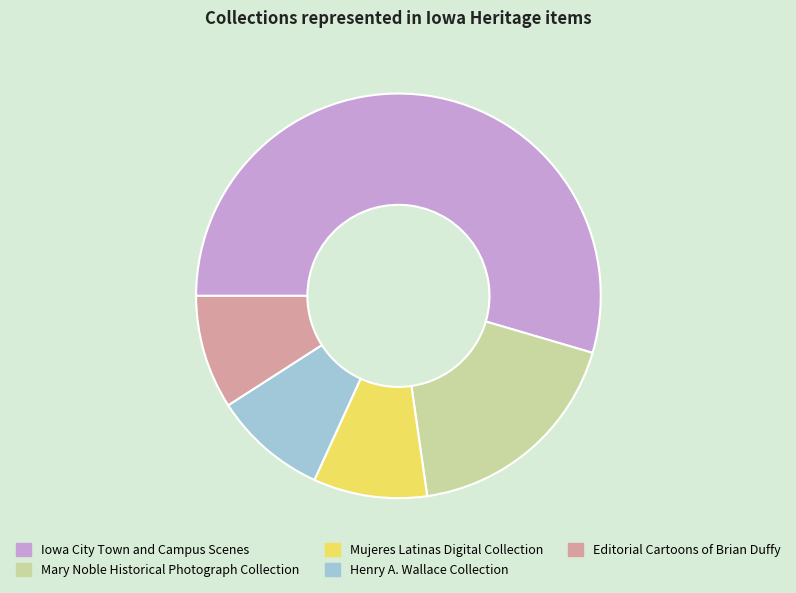

The Mary Noble Historical Photograph Collection slice represents 28% of the pie. True or false?

False